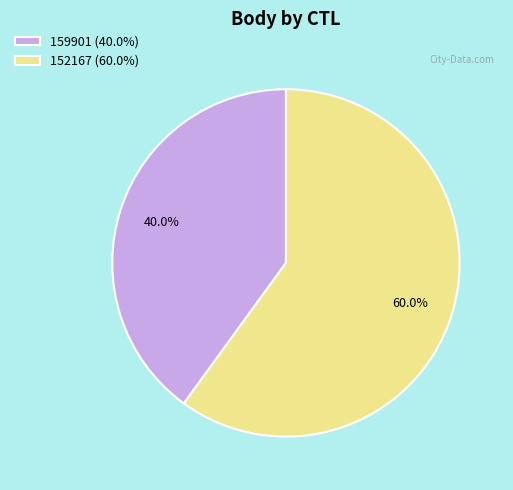

Is the sum of 159901 and 152167 greater than half?

Yes